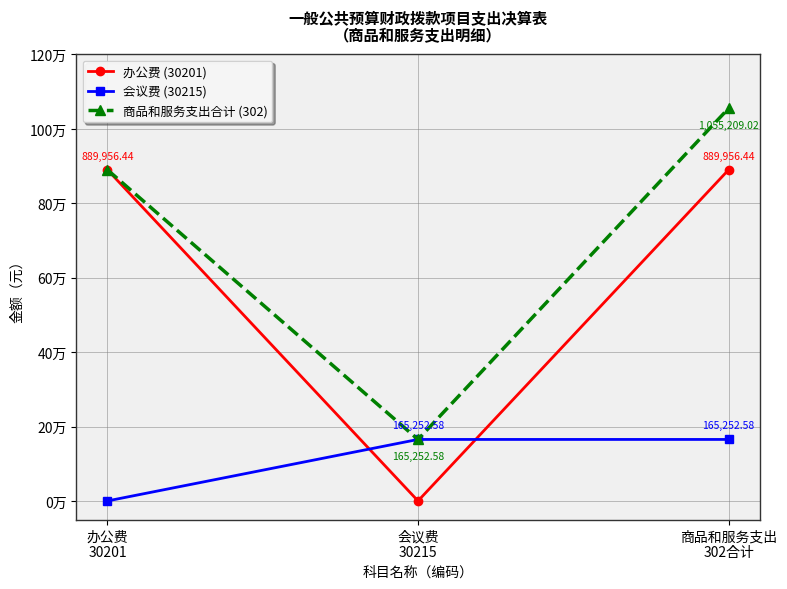

Is this an area chart (filled region under the line)?

No